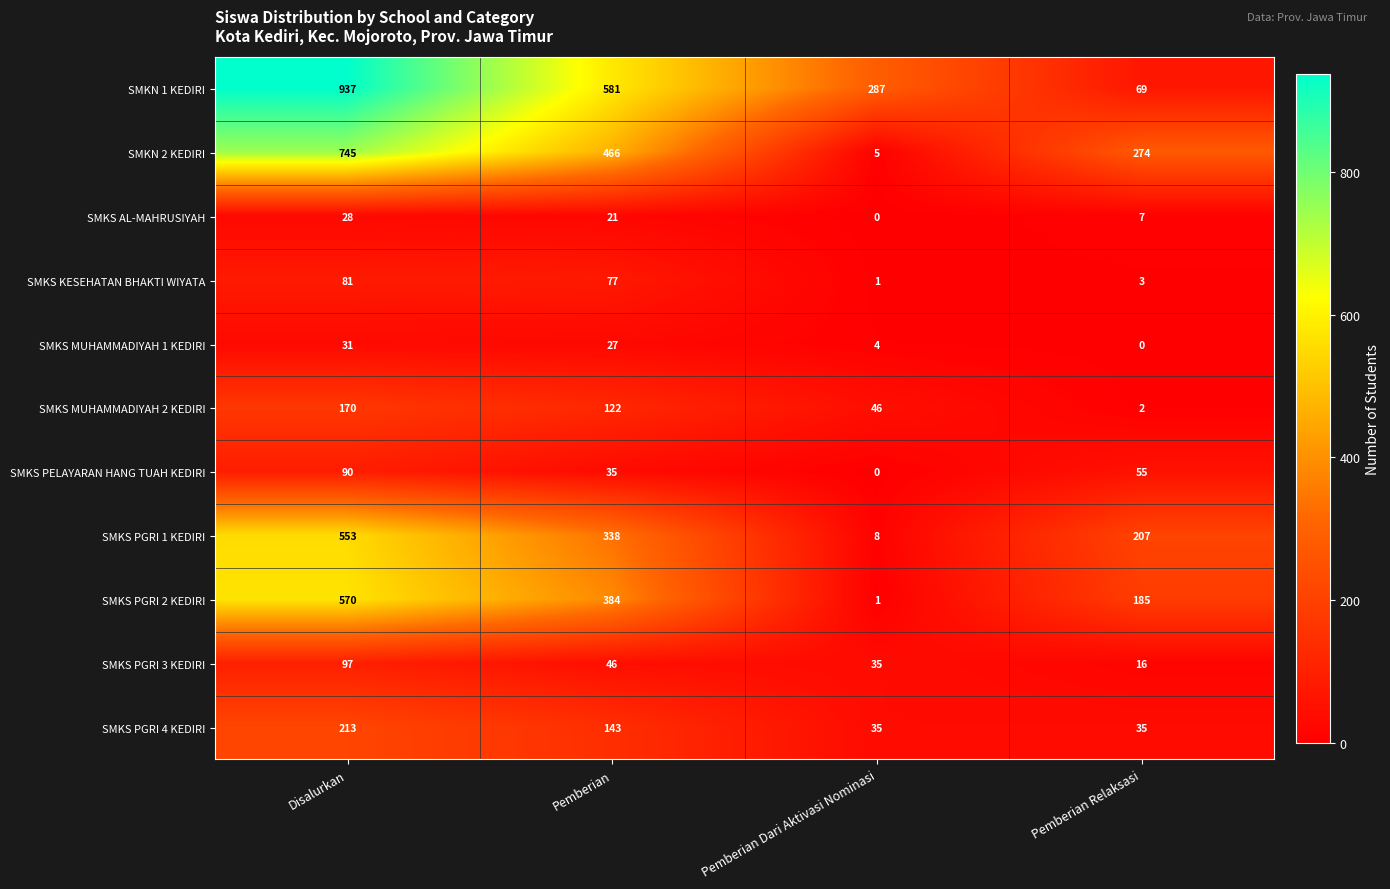

What is the difference between the SMKS PGRI 2 KEDIRI values at Pemberian Relaksasi and Pemberian Dari Aktivasi Nominasi?

184